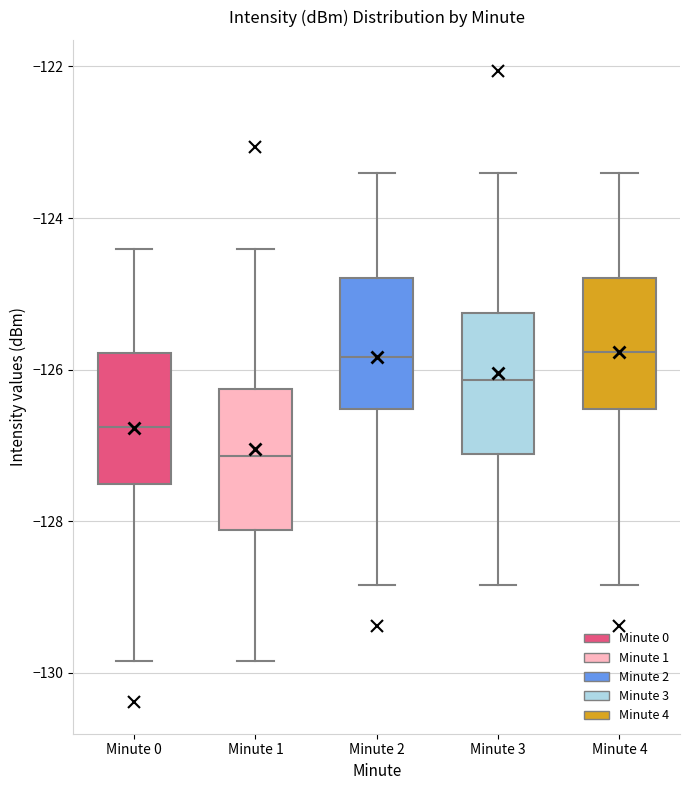

Reading left to right, transcribe this box plot: for each box, give where its median line is, the range the box spans, and where its two whiskers end, as read against the y-axis. The values are not printed on the chart, so give them approximately, as read against the axis.

Minute 0: median -126.8, box -127.6 to -125.8, whiskers -129.8 to -124.4
Minute 1: median -127.2, box -128.2 to -126.2, whiskers -129.8 to -124.4
Minute 2: median -125.8, box -126.6 to -124.8, whiskers -128.8 to -123.4
Minute 3: median -126.2, box -127.2 to -125.2, whiskers -128.8 to -123.4
Minute 4: median -125.8, box -126.6 to -124.8, whiskers -128.8 to -123.4